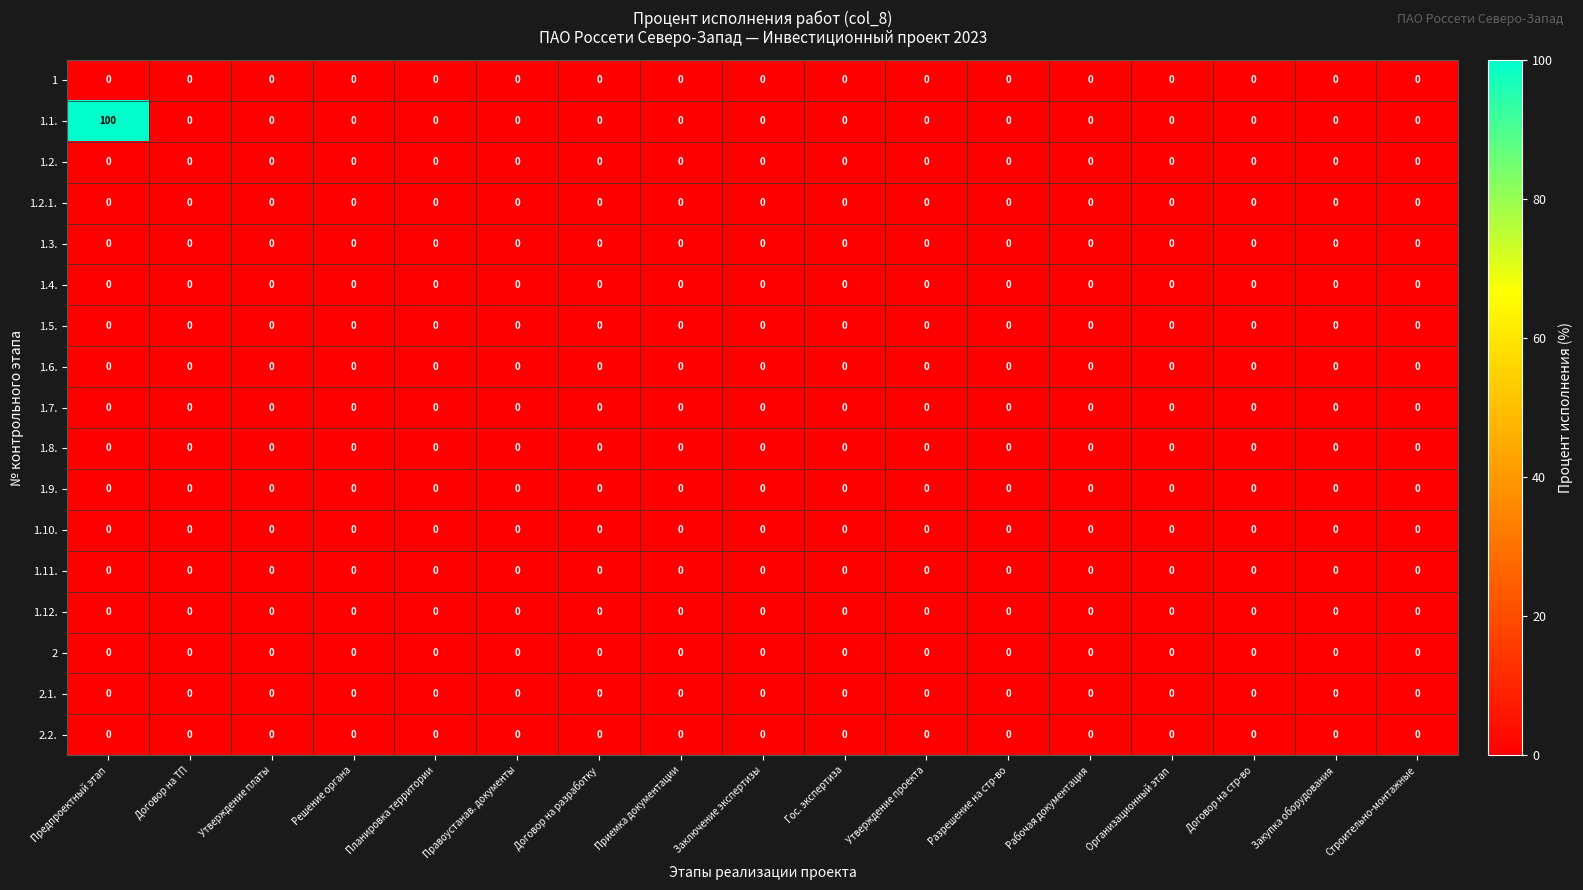

What is the total value across all series at Предпроектный этап?

100